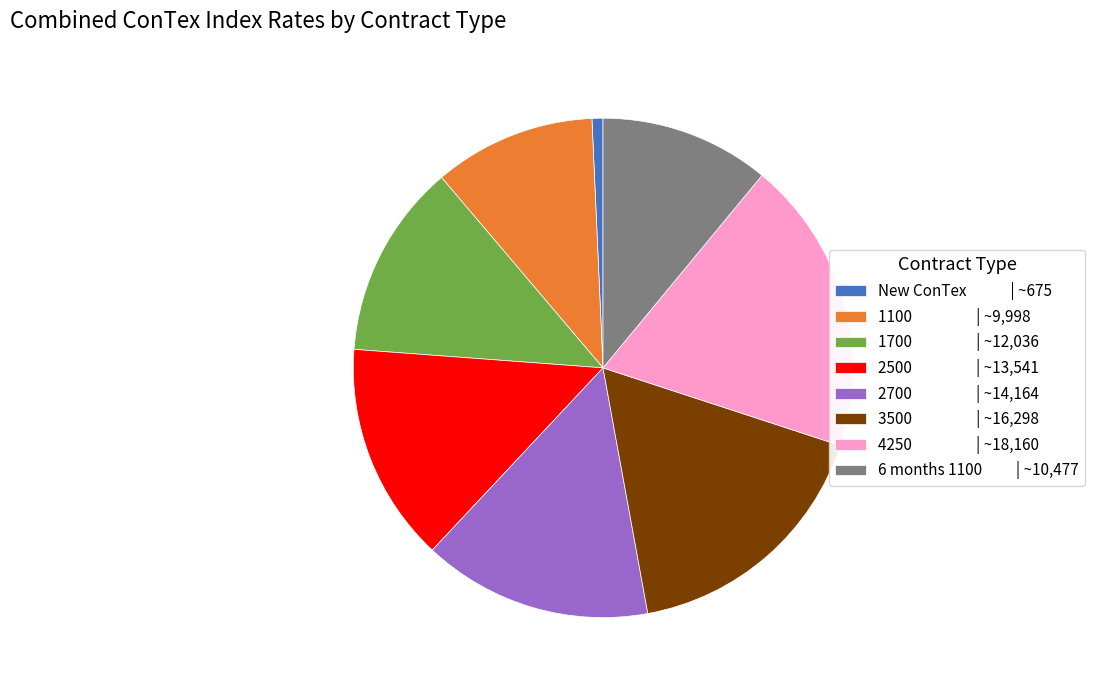

How many segments does this pie chart have?

8